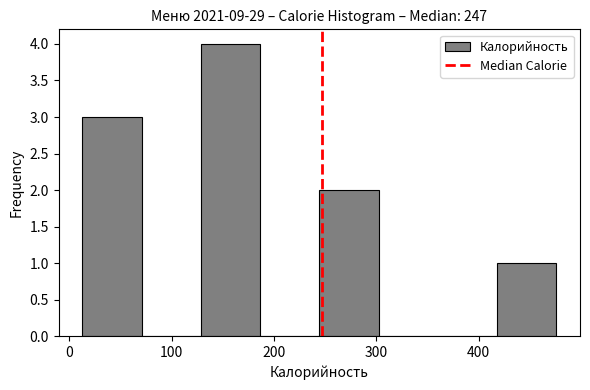

What is the height of the bar covering 420 to 480 on the x-axis? Neither the bar edges nor the heights are printed on the chart, so give them approximately, as read against the axes.

1